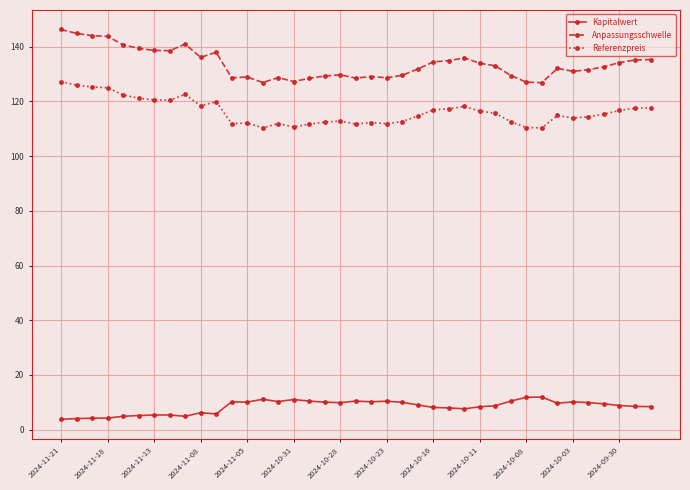

Count the number of data series in this chart.

3